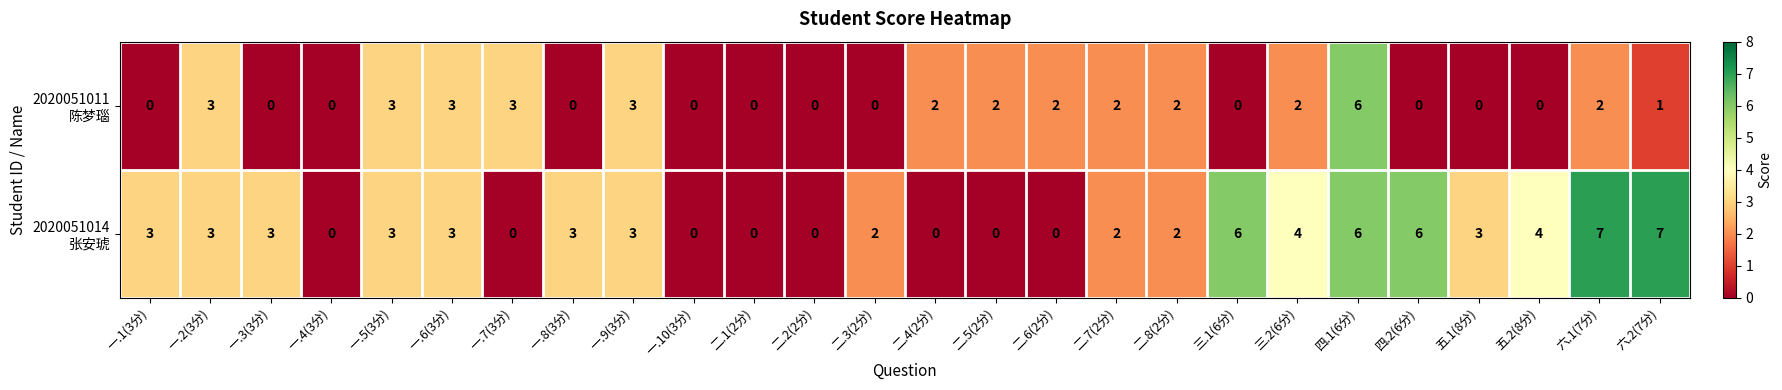

What is the difference between the highest and lowest values at 一.3(3分)?

3